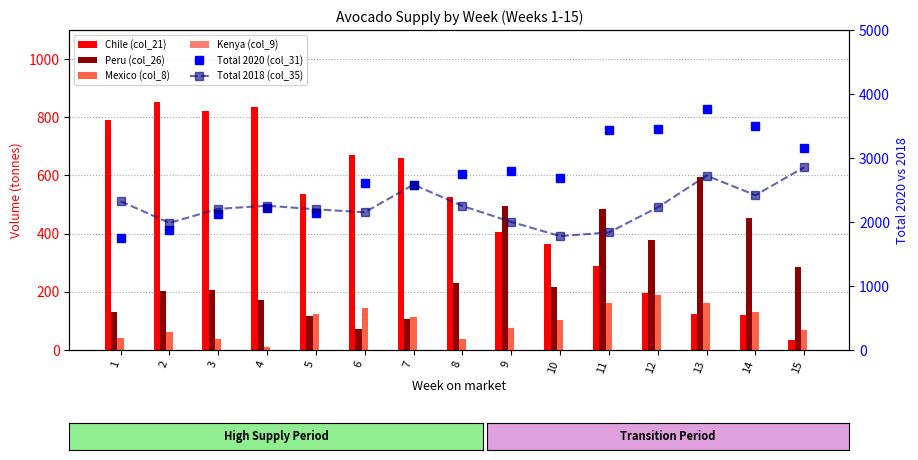

Count the number of data series in this chart.

6